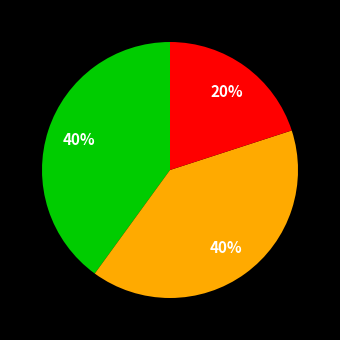

Does any single category account for the majority?

No